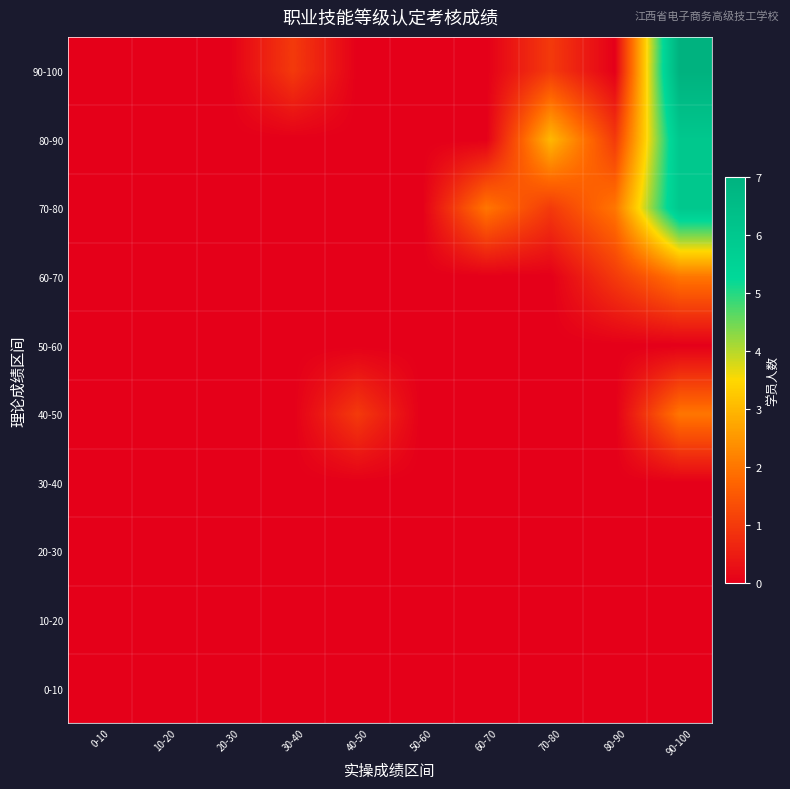

How many categories are shown in the chart?

10